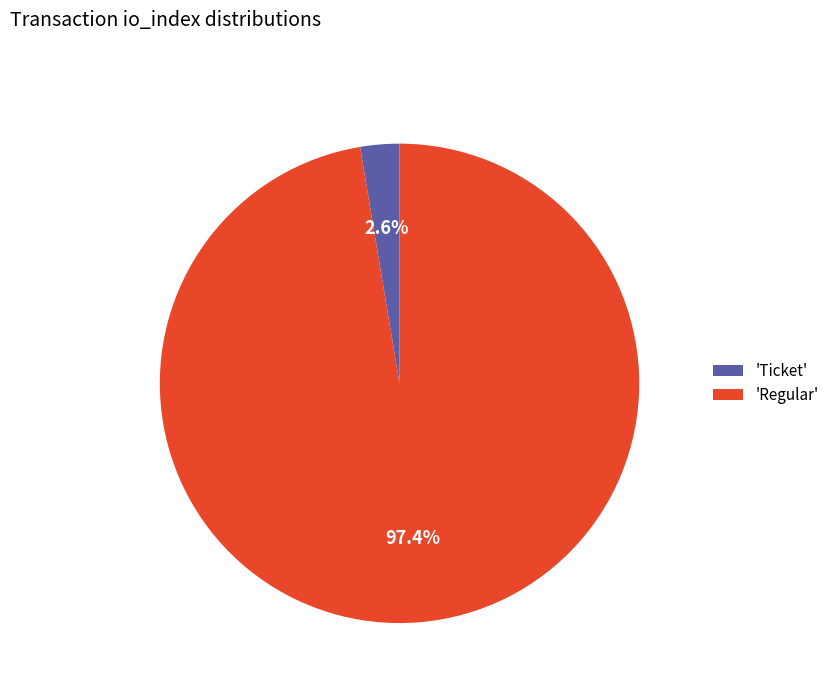

What is the smallest slice in the pie chart?

'Ticket'